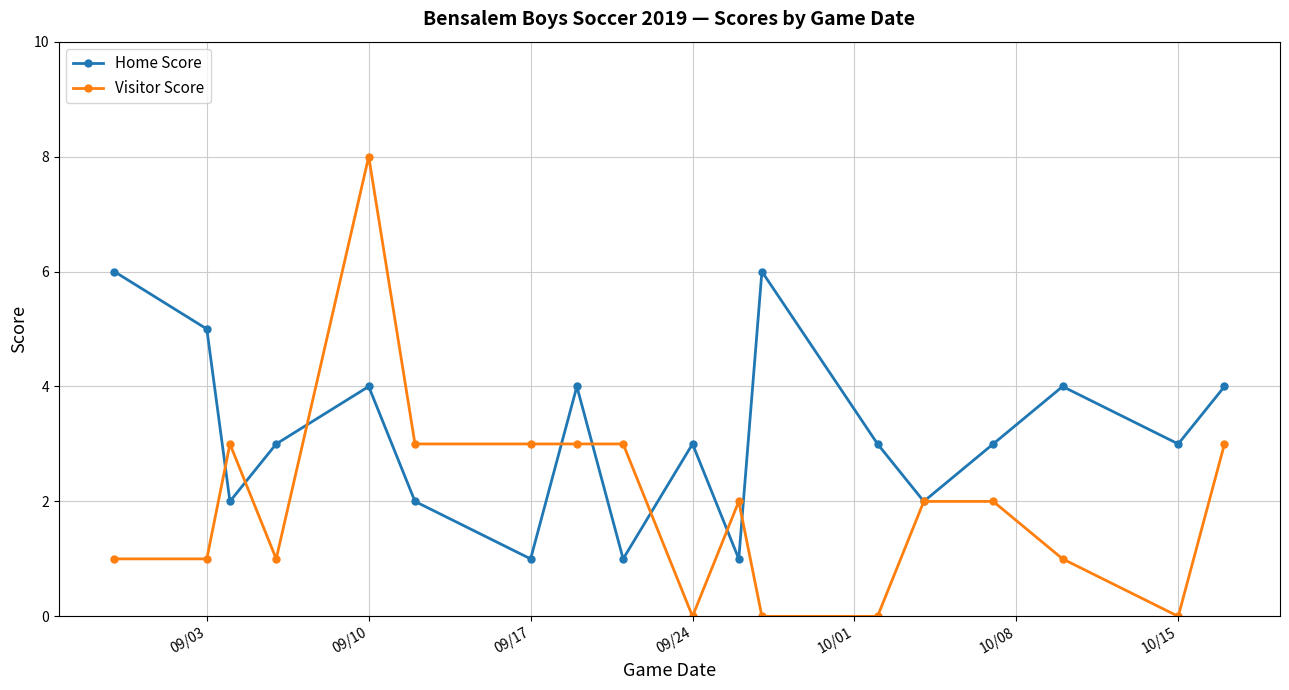

Which series has the widest spread of values?

Visitor Score